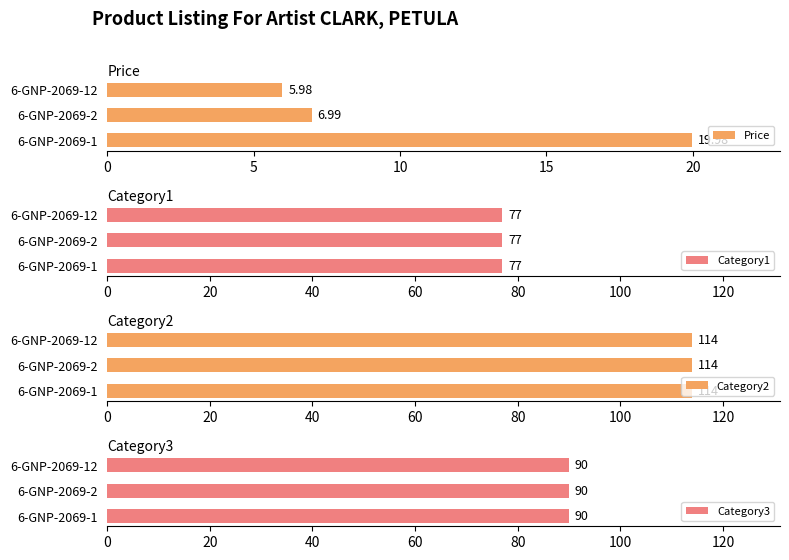

List the labels in order of Price value, largest first.

6-GNP-2069-1, 6-GNP-2069-2, 6-GNP-2069-12